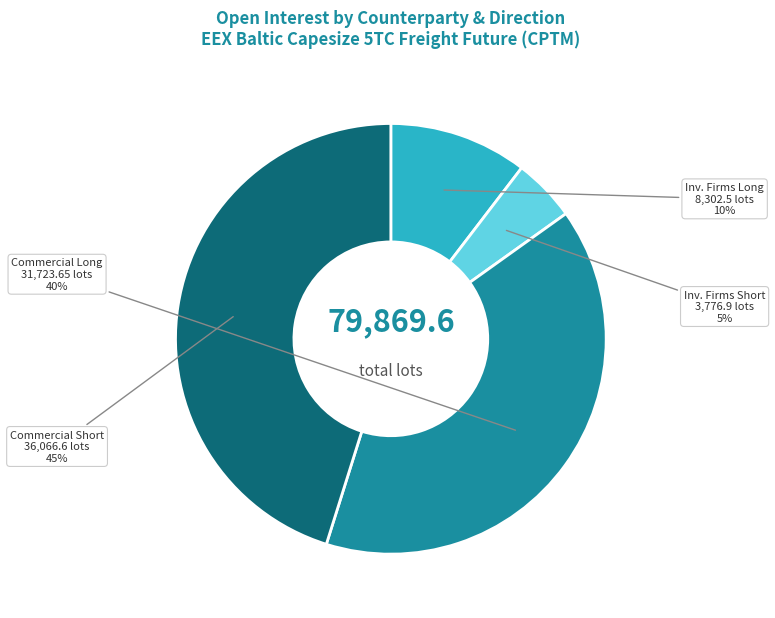

Does any single category account for the majority?

No